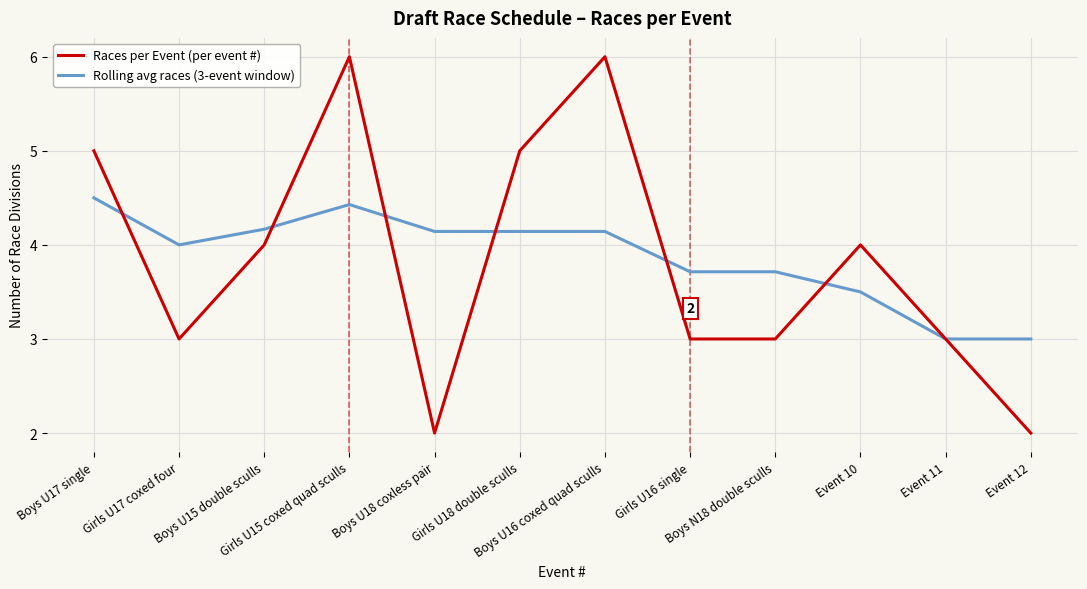

What is the difference between the maximum and second lowest values in the Races per Event (per event #) series?

4.0